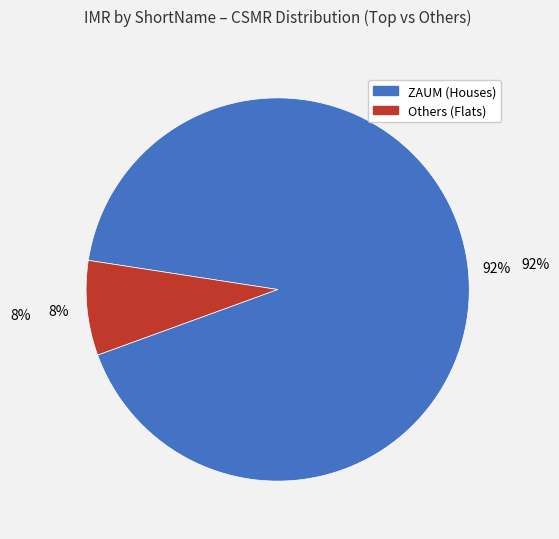

Is there a majority slice in this chart?

Yes